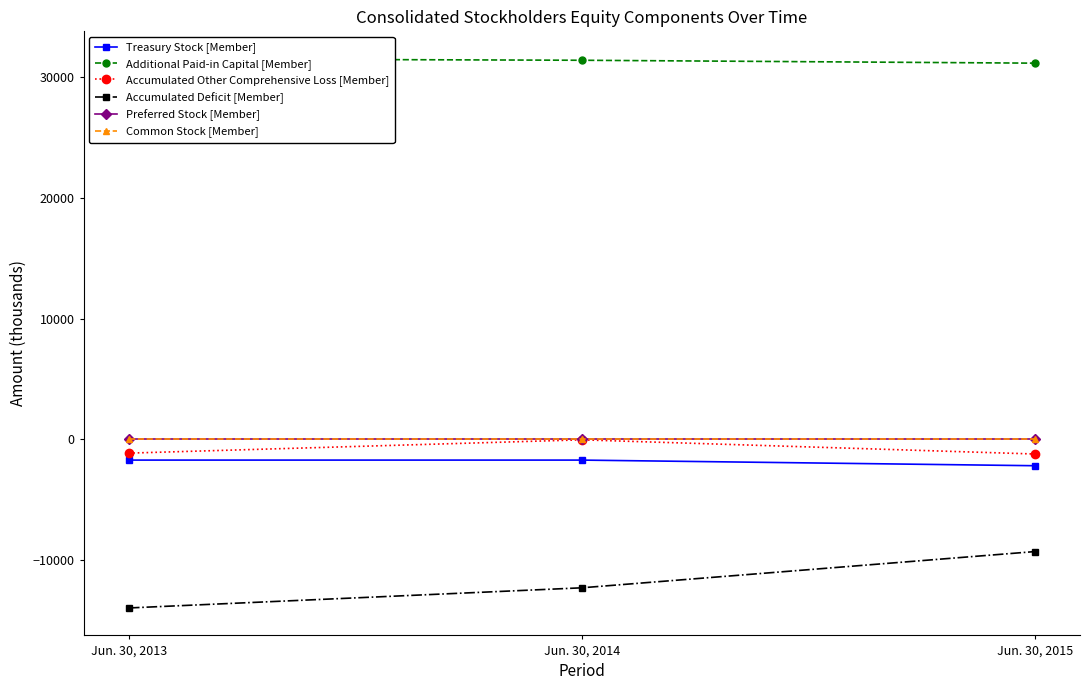

What is the difference between the highest and lowest values at Jun. 30, 2014?

43768